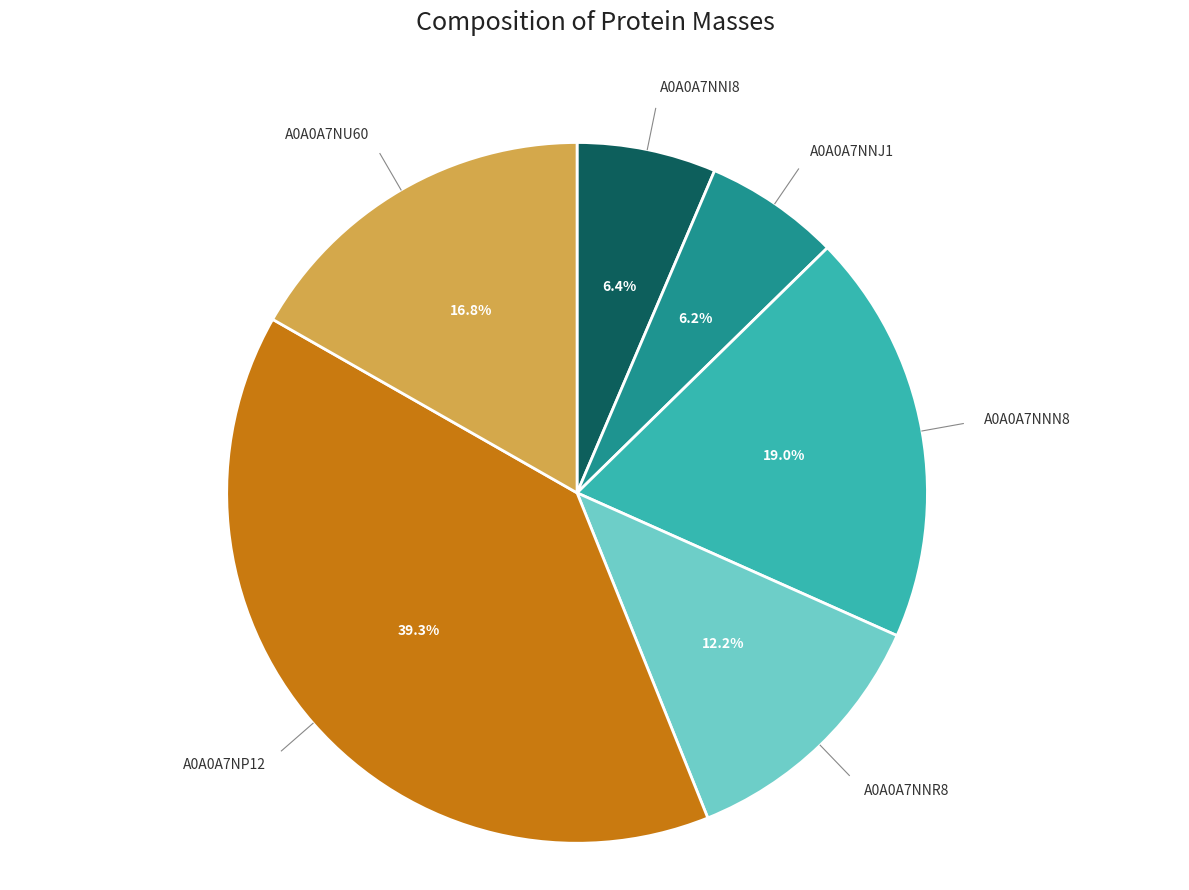

What percentage is NOT represented by A0A0A7NNN8?

81.0%